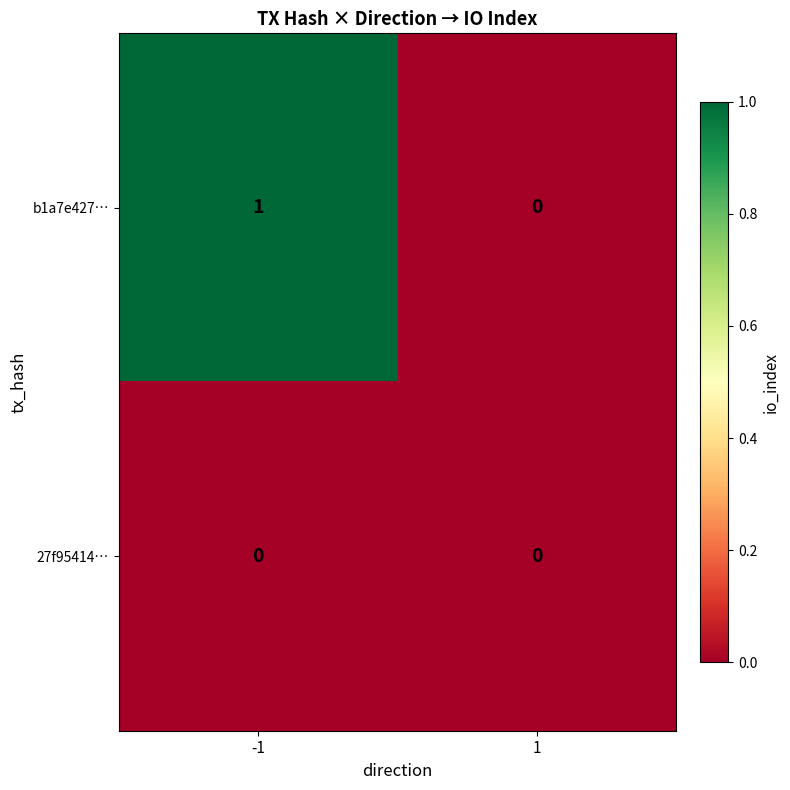

Between -1 and 1, which series saw the biggest shift?

b1a7e427…